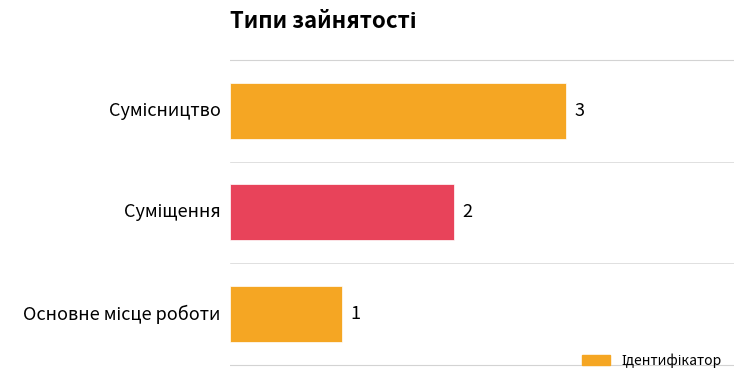

How many values are between 1 and 3?

3